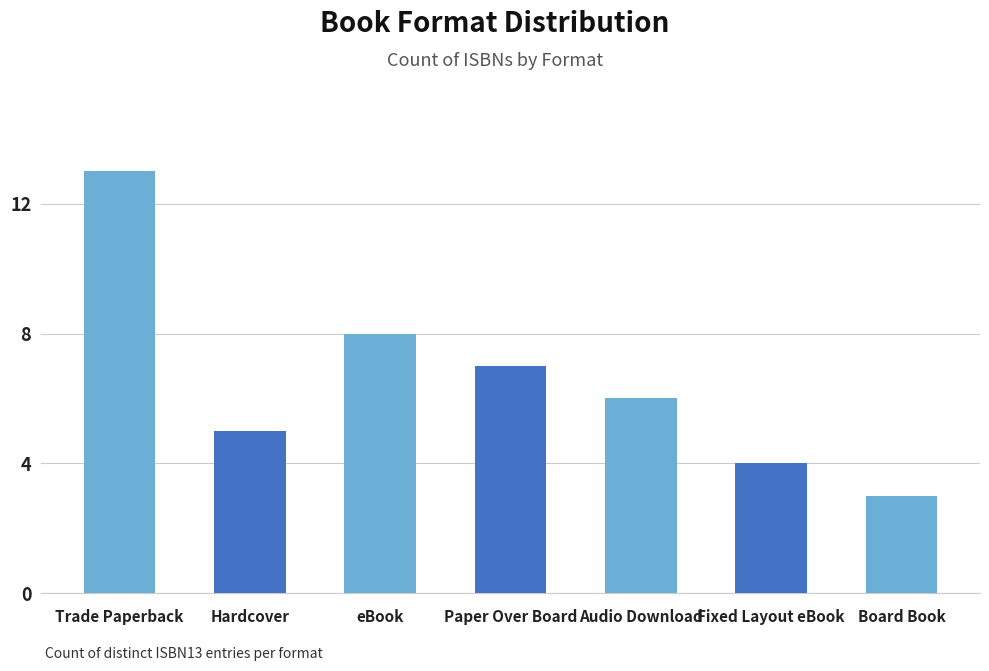

What is the sum of all values?

46